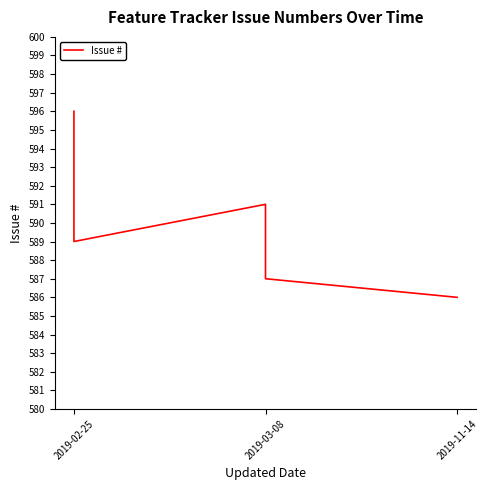

What is the average value?

590